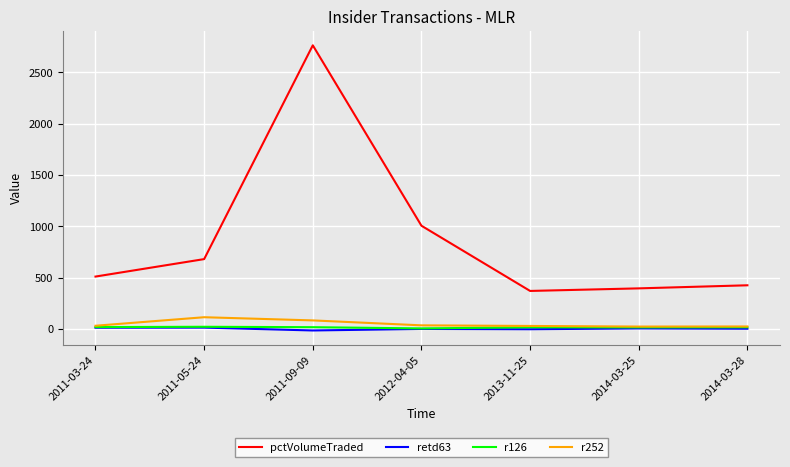

True or false: r252 and pctVolumeTraded intersect in this chart.

False